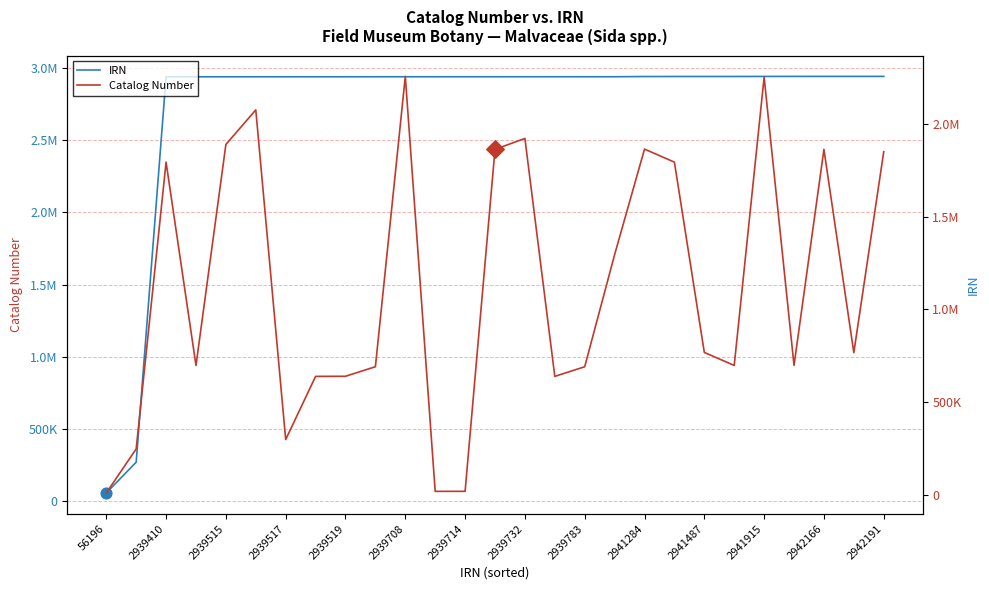

Which series reaches the minimum Y coordinate?

Catalog Number